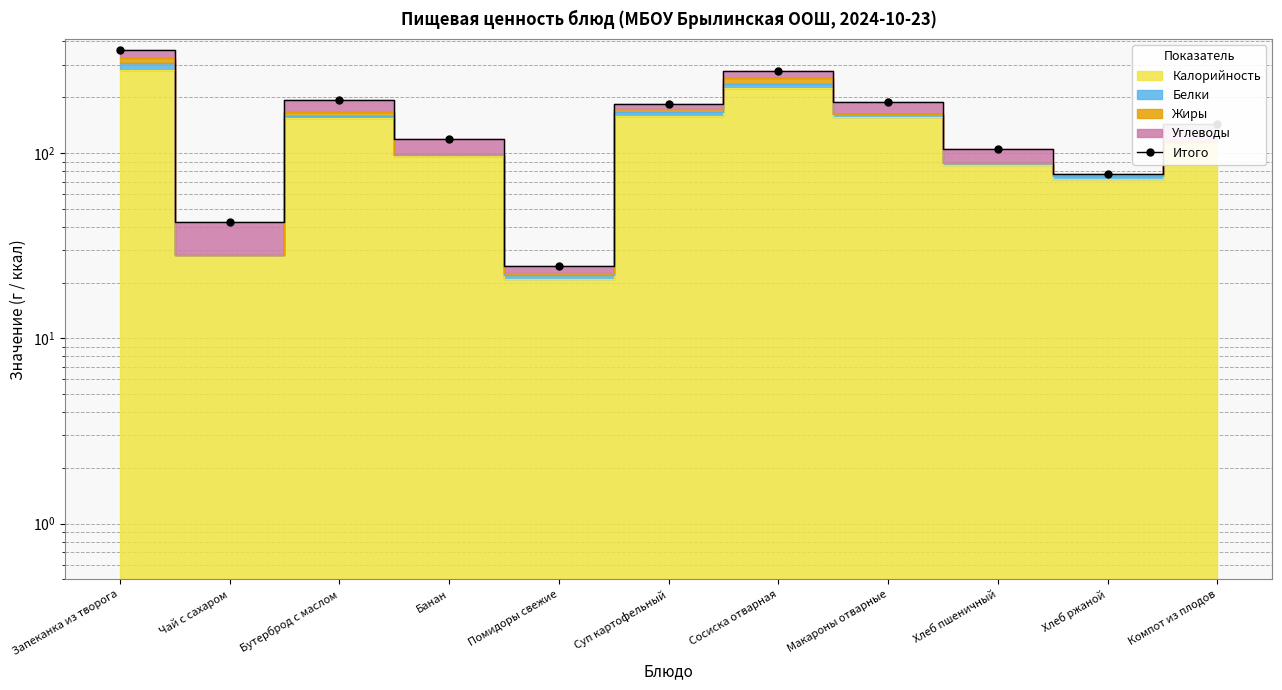

How many lines are shown in the chart?

1